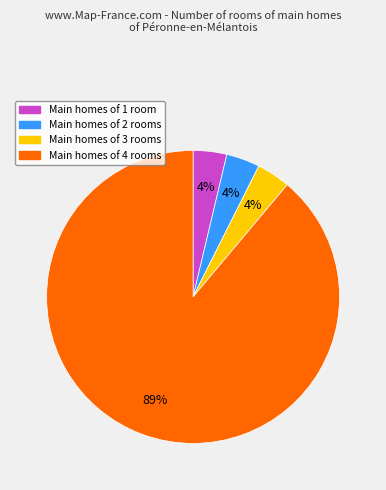

Is there any slice that represents more than half of the pie?

Yes